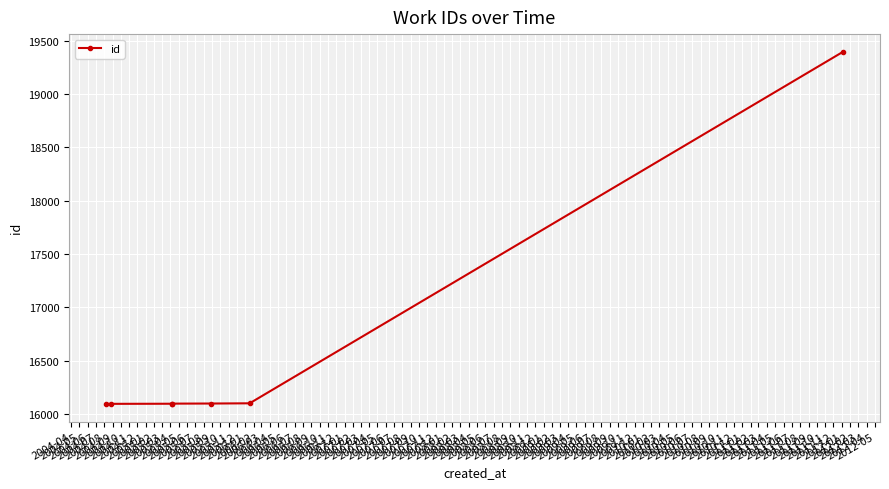

What is the approximate value at 2004-08, to the nearest 50?

16100